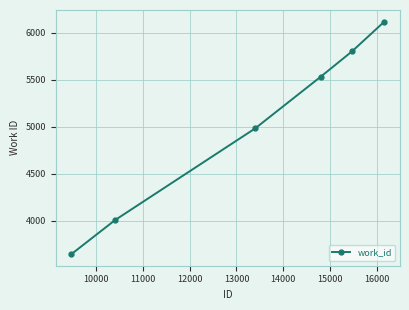

Does the chart display data point markers on the line(s)?

Yes